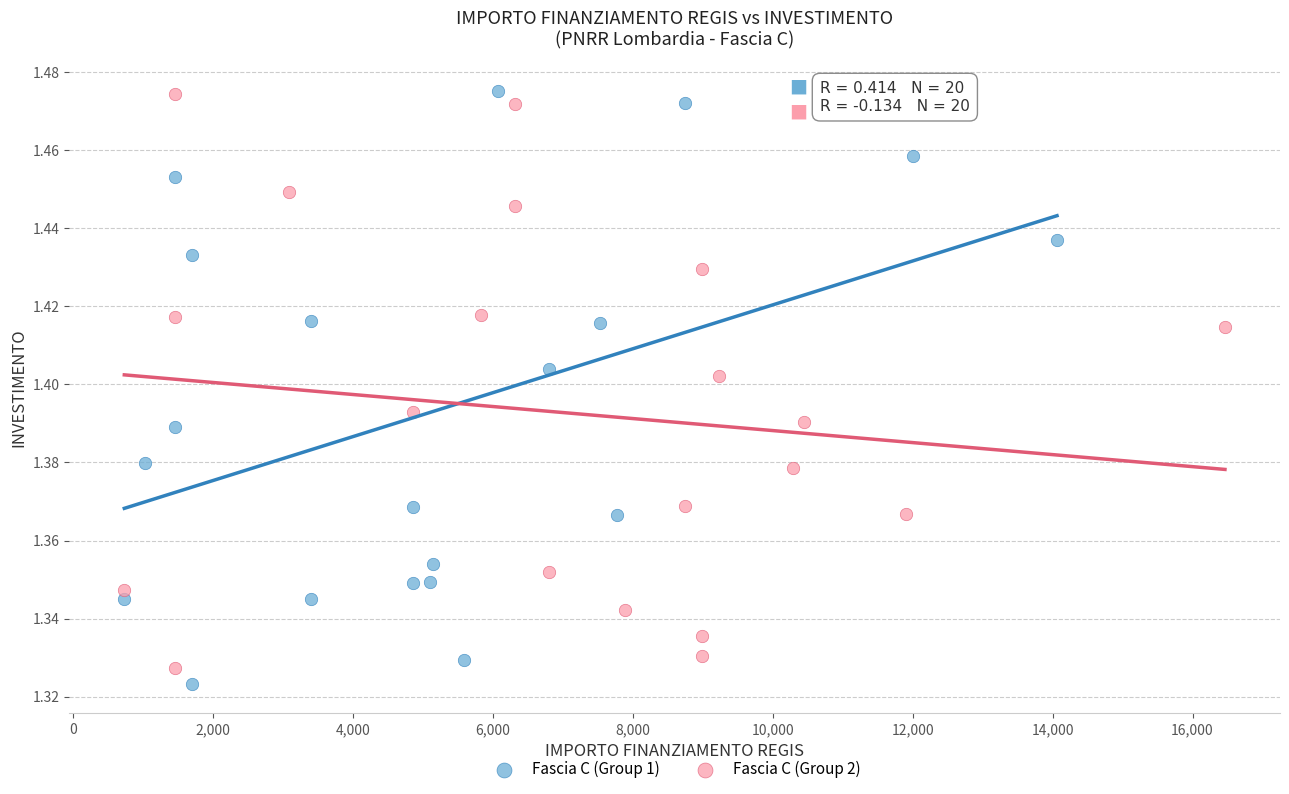

What are all the series names shown in the legend?

Fascia C (Group 1), Fascia C (Group 2)